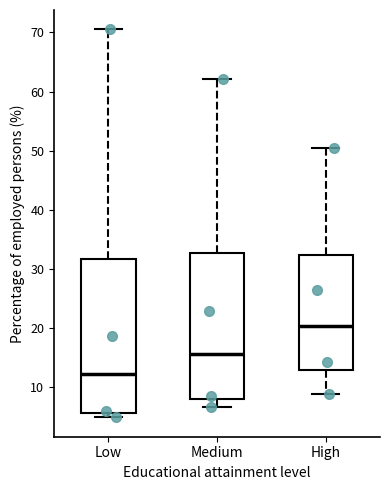

Reading left to right, transcribe this box plot: for each box, give where its median line is, the range the box spans, and where its two whiskers end, as read against the y-axis. The values are not printed on the chart, so give them approximately, as read against the axis.

Low: median 12, box 6 to 32, whiskers 5 to 71
Medium: median 16, box 8 to 33, whiskers 7 to 62
High: median 20, box 13 to 32, whiskers 9 to 50